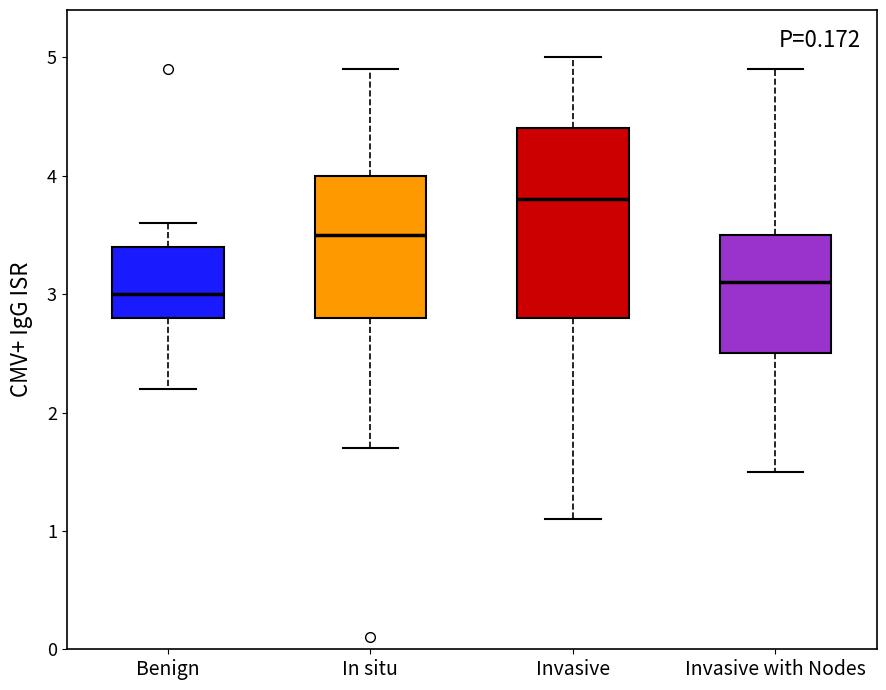

Where is the upper edge of the box for Benign on the y-axis? The values are not printed on the chart, so give them approximately, as read against the axis.

3.4